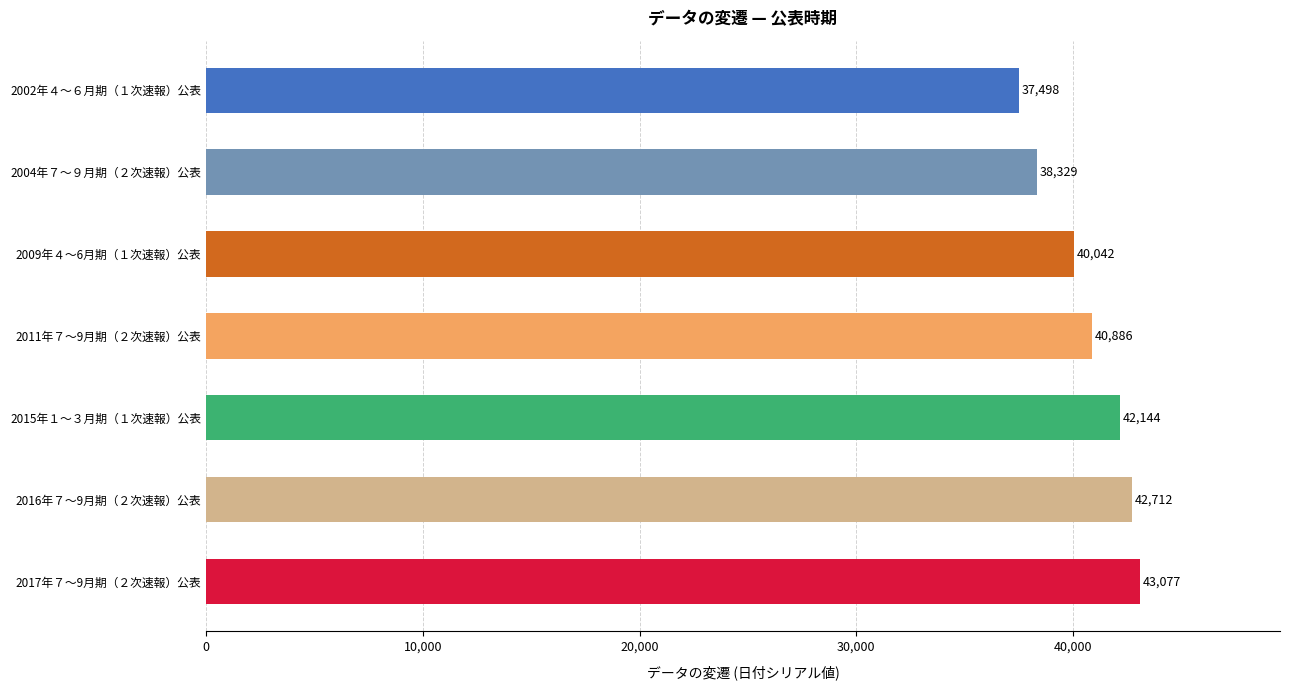

What is the sum of all values?

284688